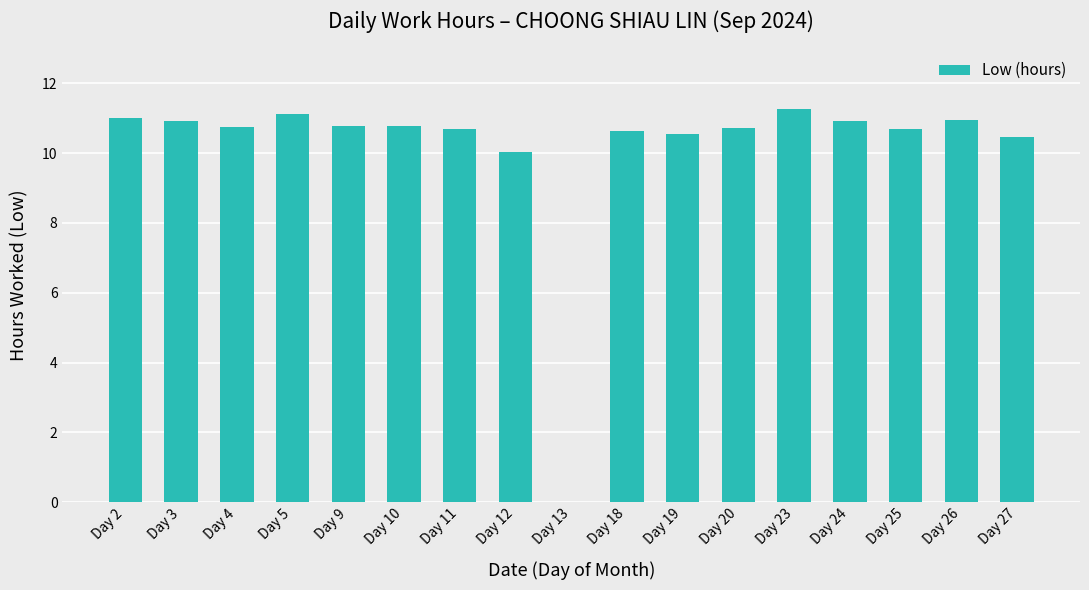

Which has a higher value, Day 24 or Day 25?

Day 24